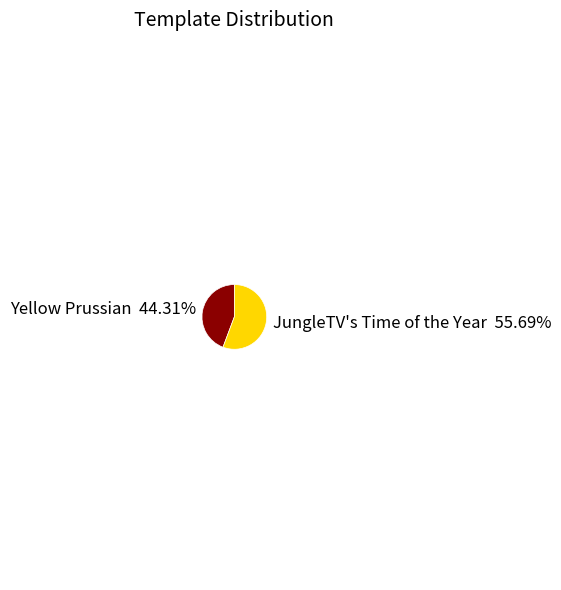

Is there any slice that represents more than half of the pie?

Yes